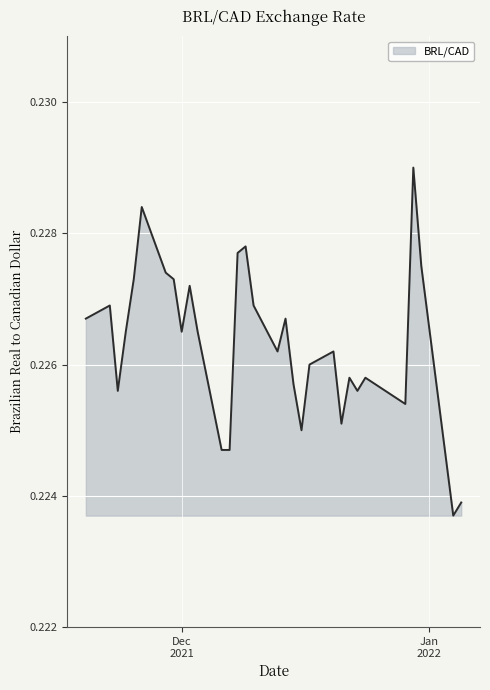

Rank the categories by value from highest to lowest.

2021-12-30, 2021-11-26, 2021-12-09, 2021-12-08, 2021-12-31, 2021-11-29, 2021-11-25, 2021-11-30, 2021-12-02, 2021-11-22, 2021-12-10, 2021-11-19, 2021-12-14, 2021-11-24, 2021-12-01, 2021-12-03, 2021-12-13, 2021-12-20, 2021-12-17, 2021-12-22, 2021-12-24, 2021-12-15, 2021-11-23, 2021-12-23, 2021-12-29, 2021-12-21, 2021-12-16, 2021-12-06, 2021-12-07, 2022-01-05, 2022-01-04